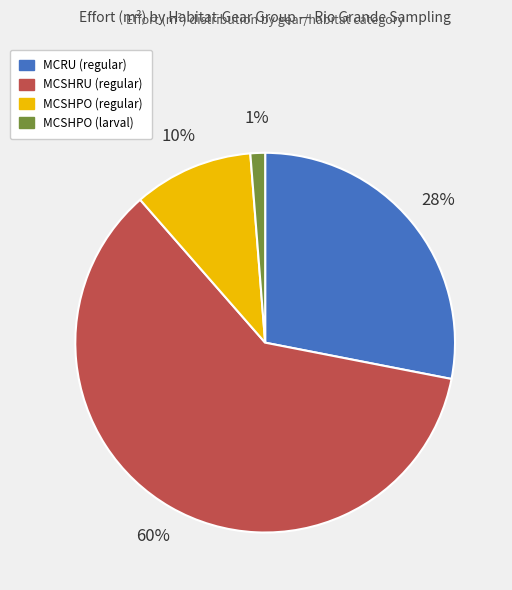

To the nearest percent, what is the average slice percentage?

25%